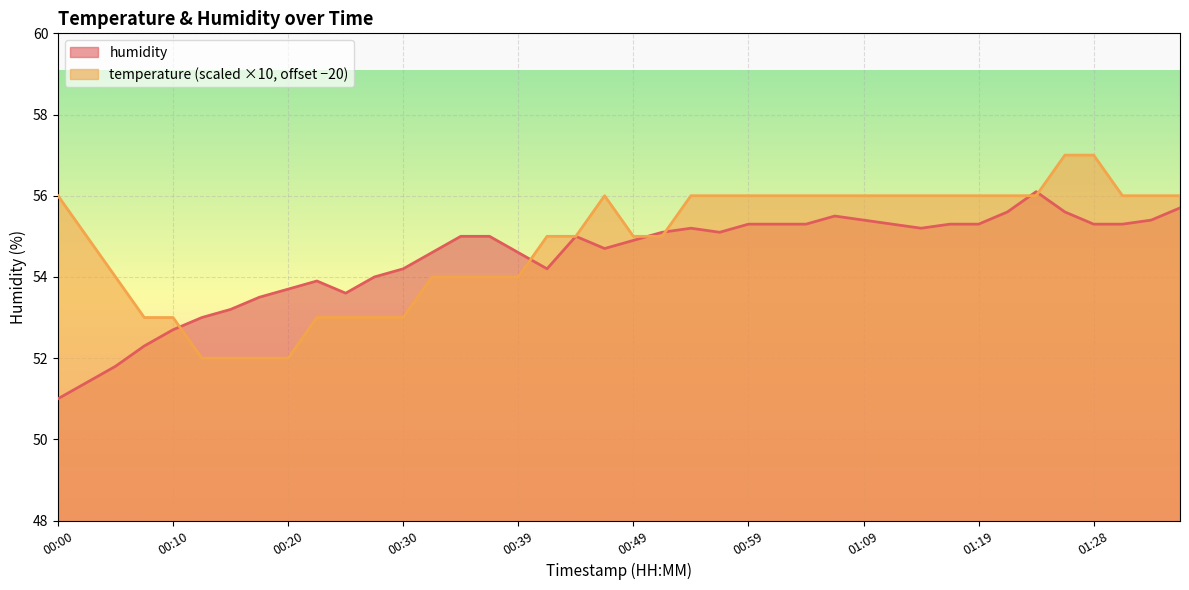

List the series in order of their peak value, lowest first.

humidity, temperature (scaled ×10, offset −20)